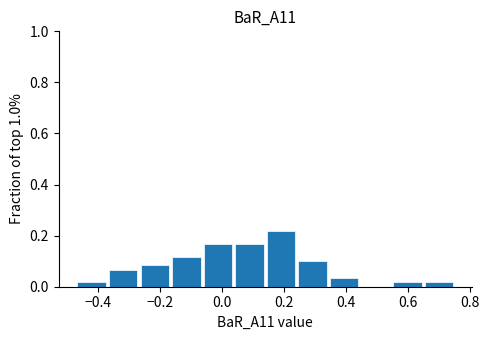

Reading left to right, list every bar in this chart as the range it spans on the x-axis followed by its height. Neither the bar edges nor the heights are printed on the chart, so give them approximately, as read against the axes.

-0.46 to -0.36: under 0.02
-0.36 to -0.26: 0.06
-0.26 to -0.16: 0.08
-0.16 to -0.06: 0.12
-0.06 to 0.04: 0.16
0.04 to 0.14: 0.16
0.14 to 0.24: 0.22
0.24 to 0.34: 0.10
0.34 to 0.44: 0.04
0.44 to 0.54: 0
0.54 to 0.64: under 0.02
0.64 to 0.76: under 0.02